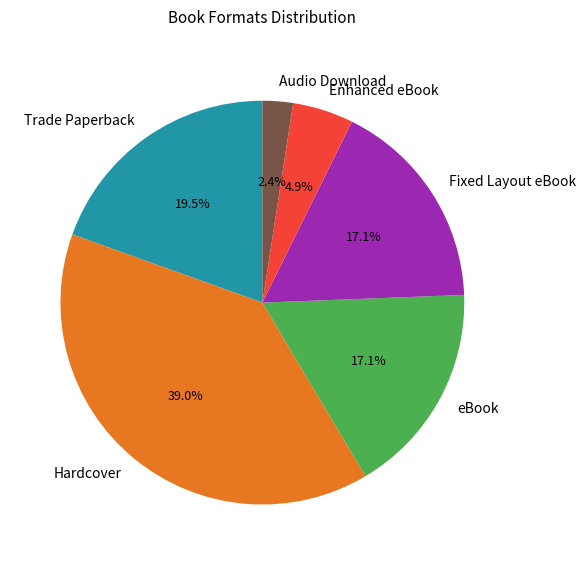

Is it true that Hardcover is 31% of the pie?

False